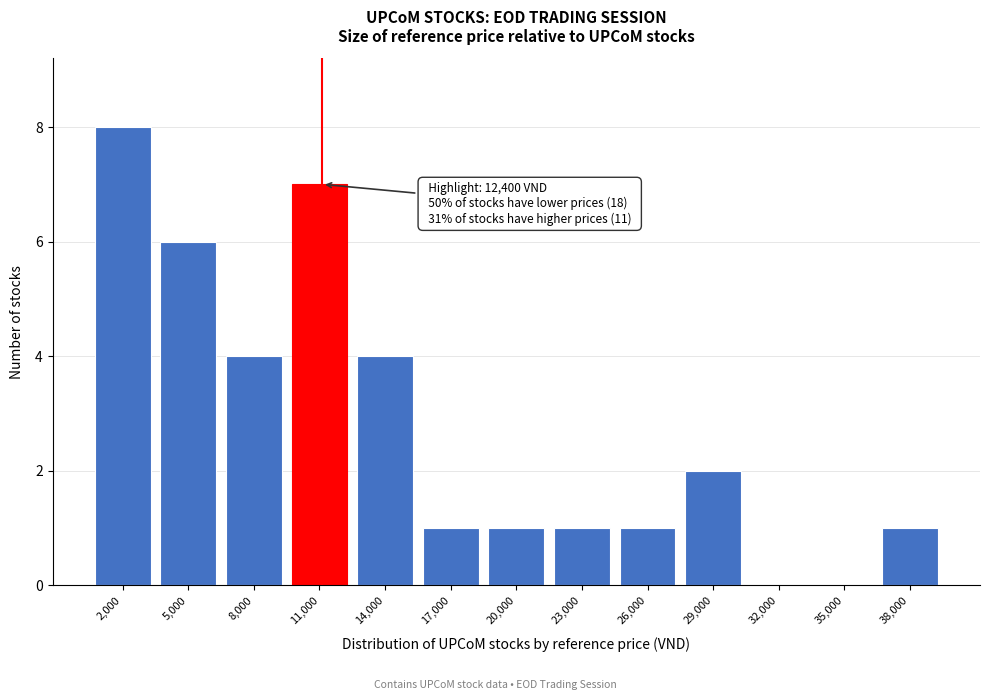

Reading left to right, list all the values displayed in this chart.

2,000=8	5,000=6	8,000=4	11,000=7	14,000=4	17,000=1	20,000=1	23,000=1	26,000=1	29,000=2	32,000=0	35,000=0	38,000=1